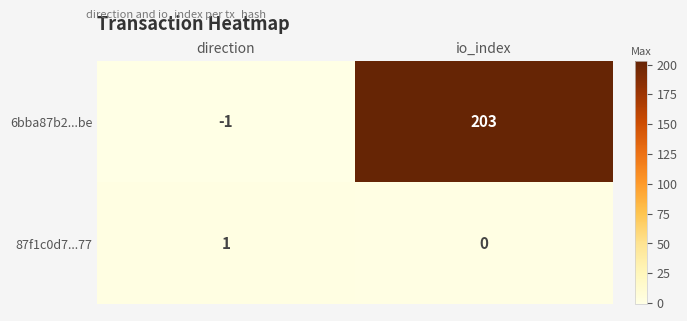

Reading right to left, extract all data points from this chart.

6bba87b2...be: 203	-1
87f1c0d7...77: 0	1